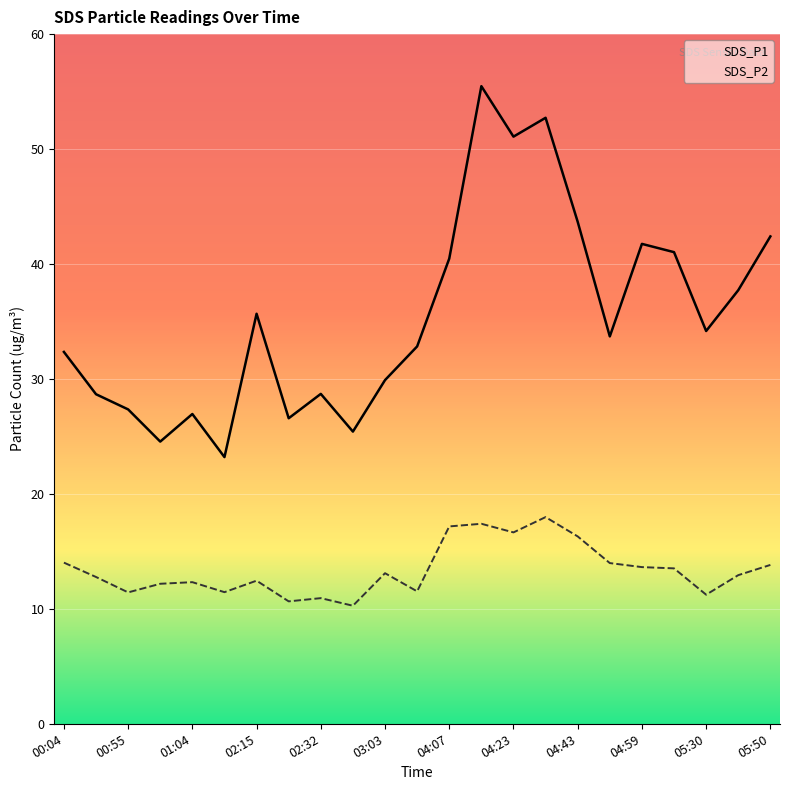

How many lines are shown in the chart?

2